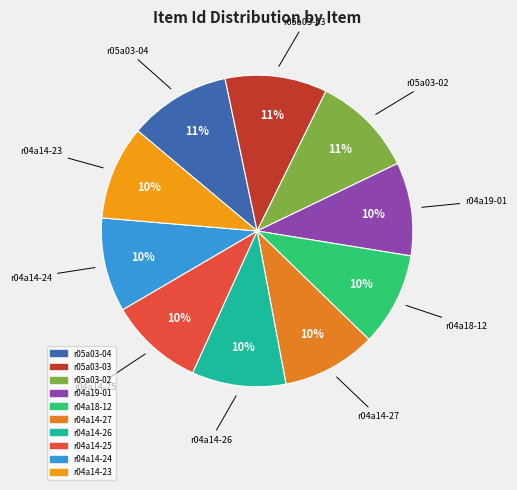

What percentage is the r04a14-27 slice, to the nearest percent?

10%